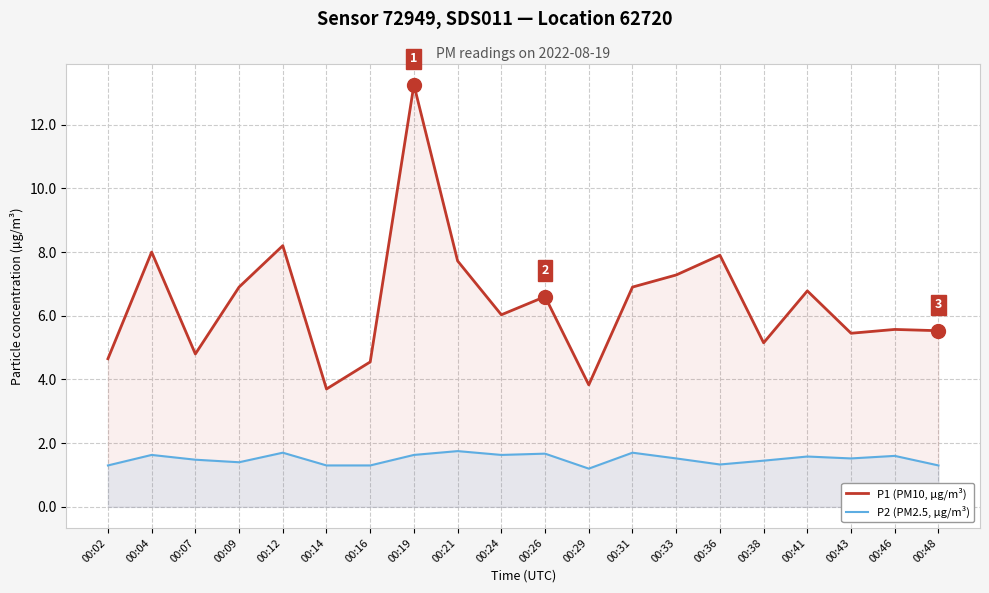

At which category does P2 (PM2.5, µg/m³) reach its first local valley?

00:09